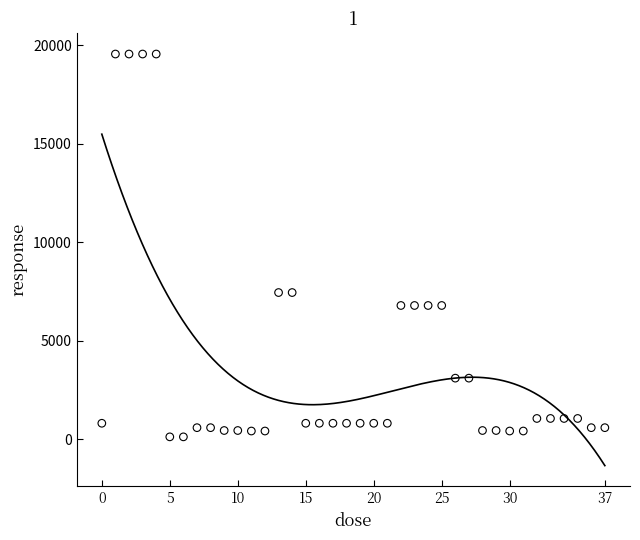

What is the range of Y values (max minus min)?

19453.1